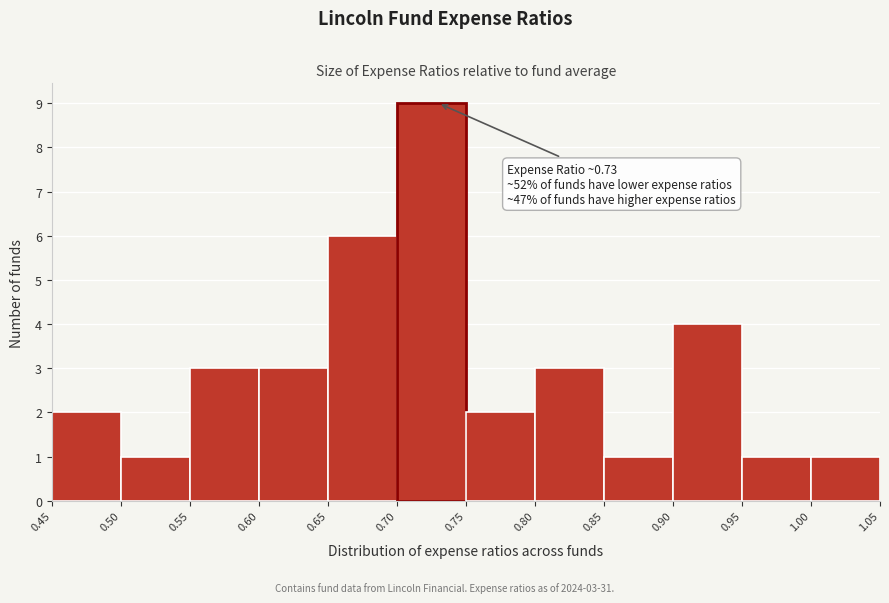

Over which range of the x-axis is the bar tallest?

0.70 to 0.75